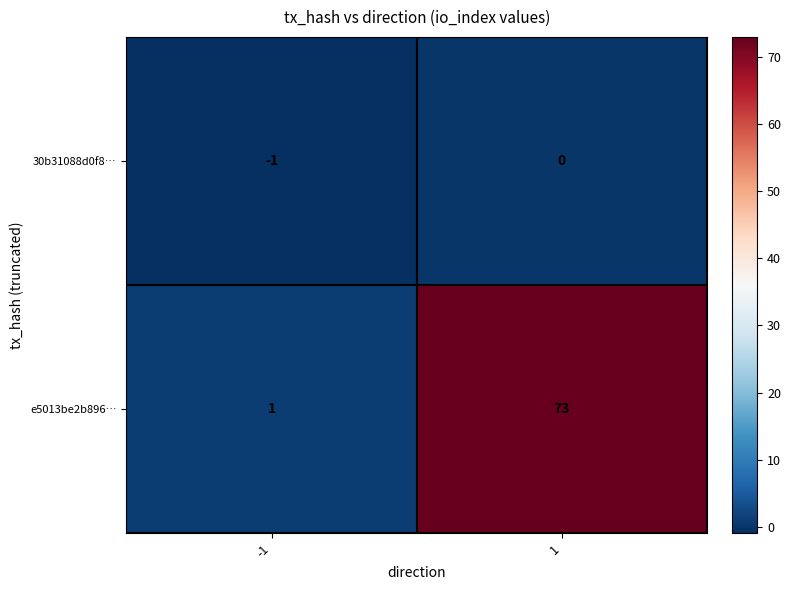

At how many categories does at least one series exceed 30?

1